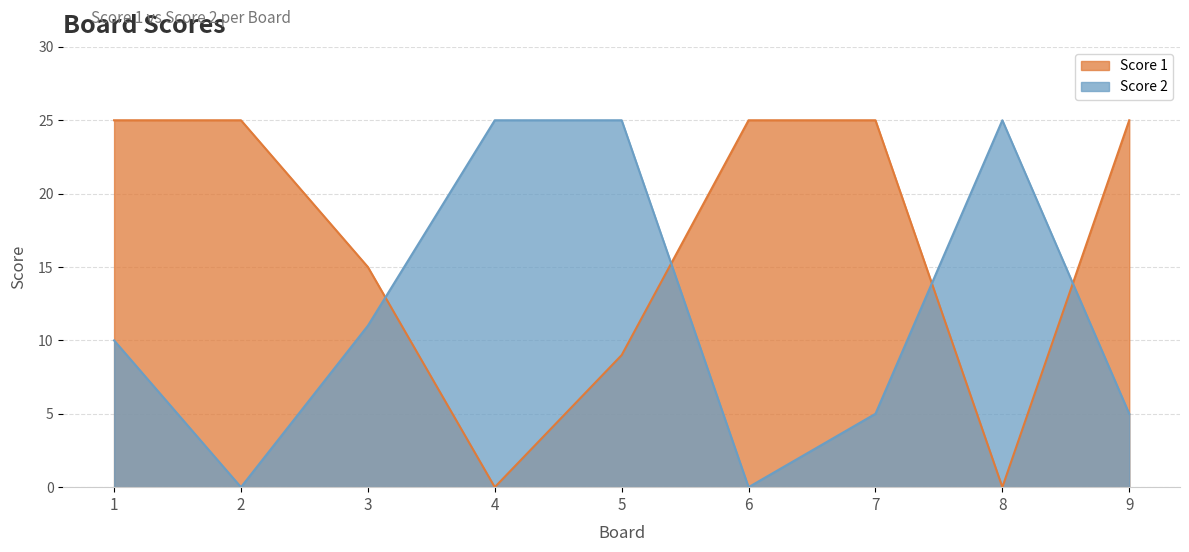

What is the value of the Score 1 point at the 1st from the left?

25